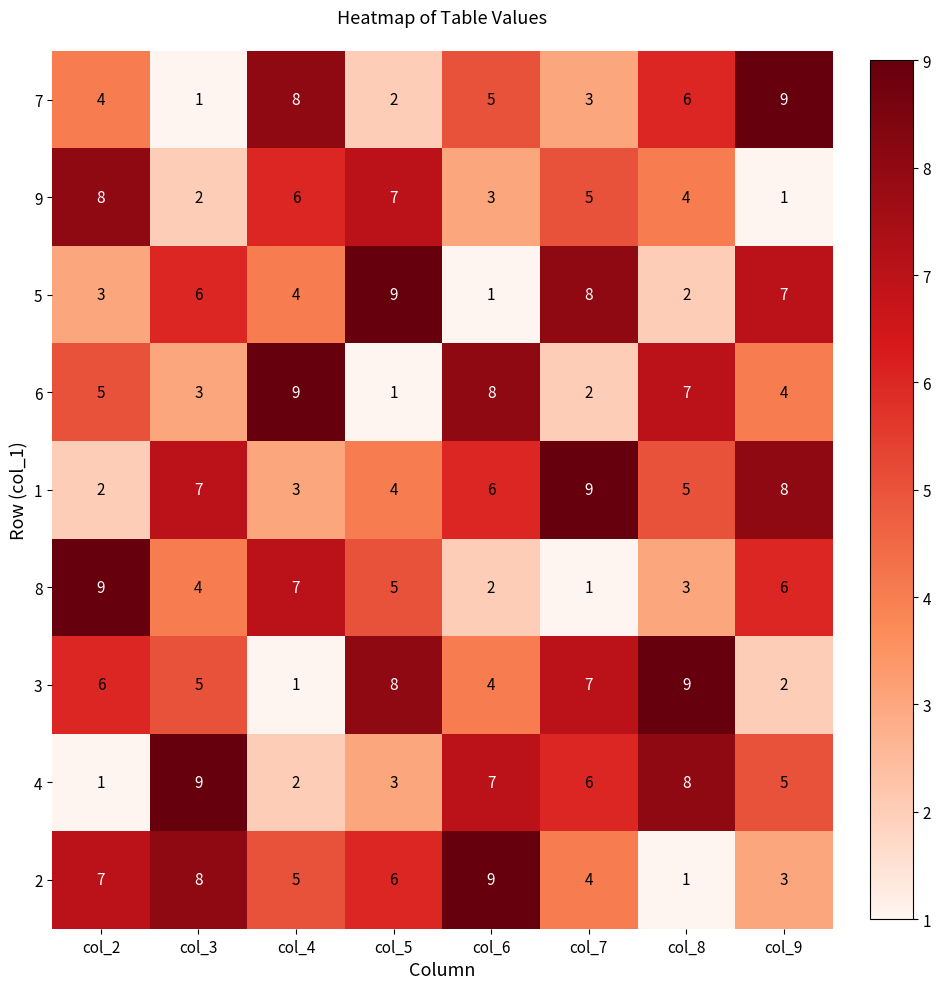

Count the 5 values in the range 3 to 8.

5